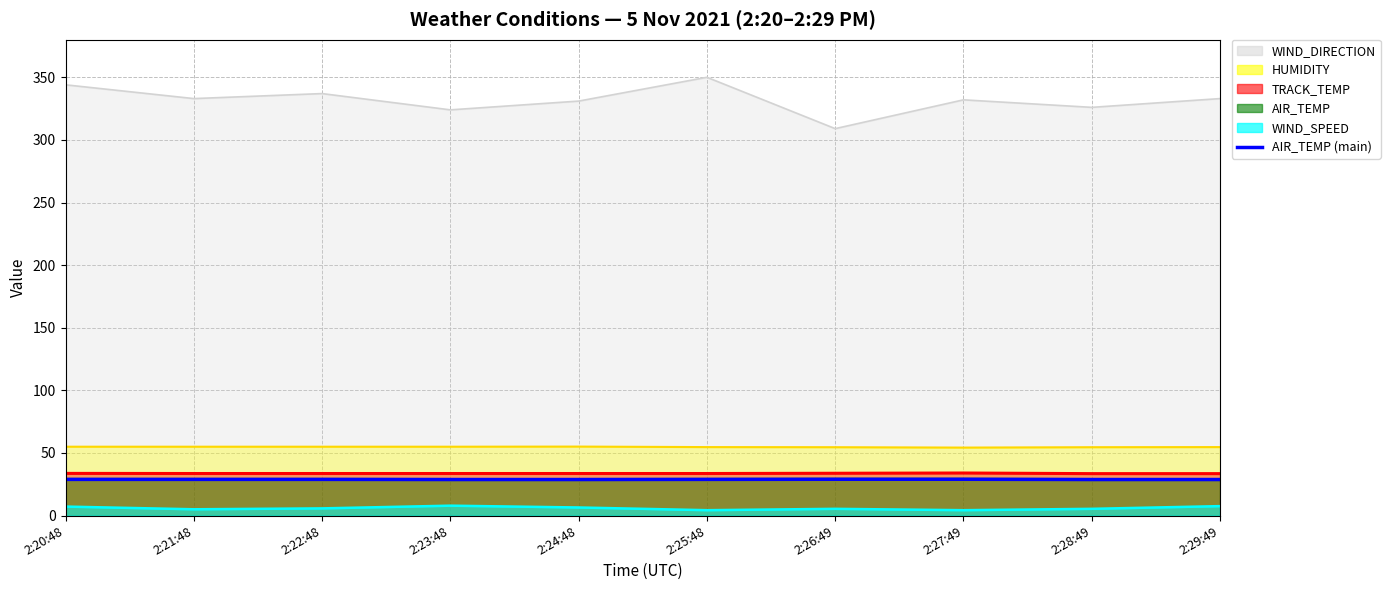

How many lines are shown in the chart?

1